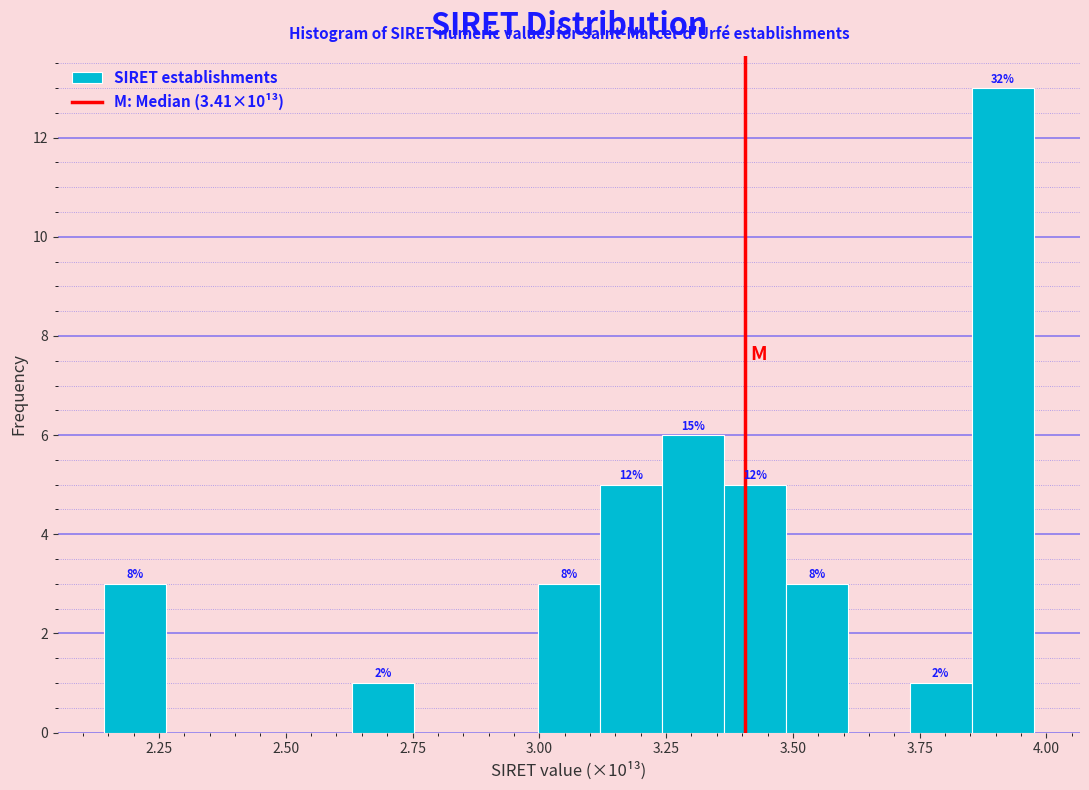

Read against the x-axis, roughly where is the centre of the tallest bar?

3.90